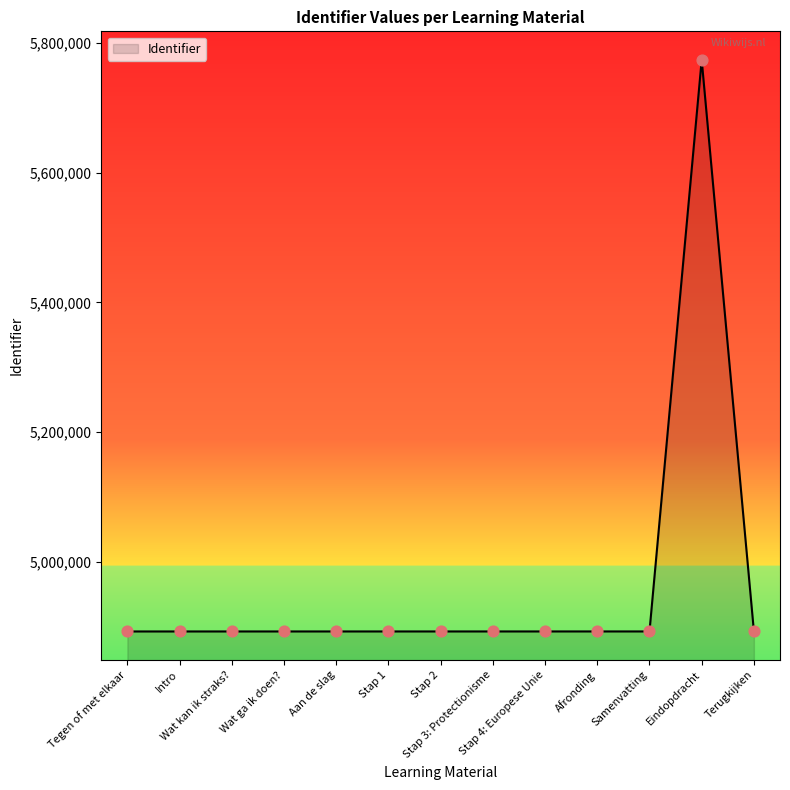

What is the minimum value shown in the chart?

4892704